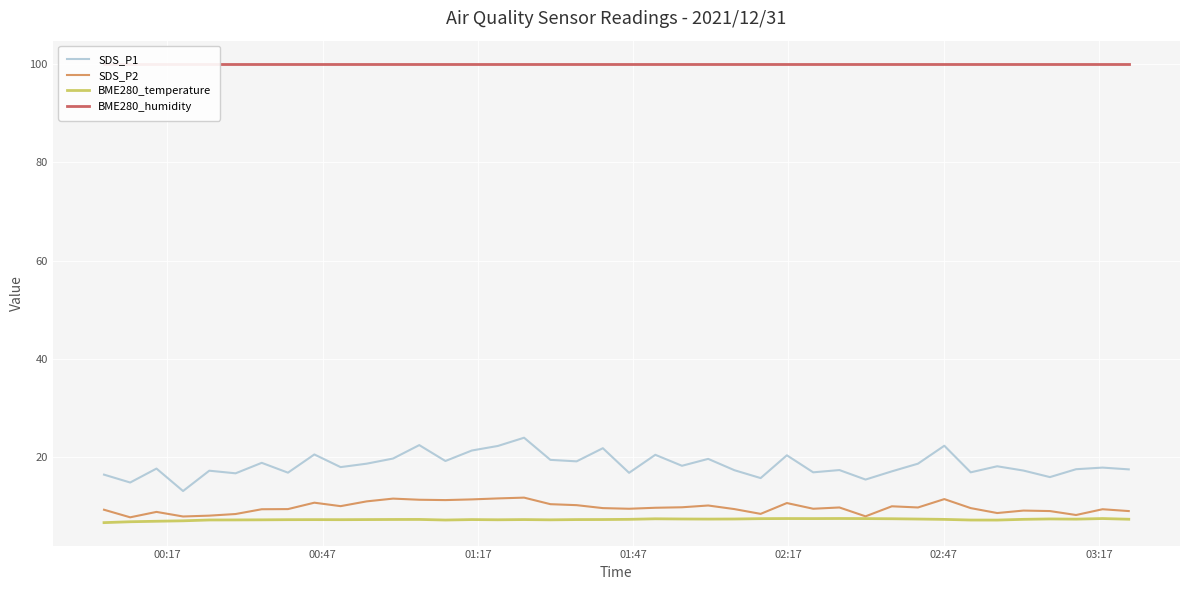

True or false: SDS_P1 and SDS_P2 intersect in this chart.

False